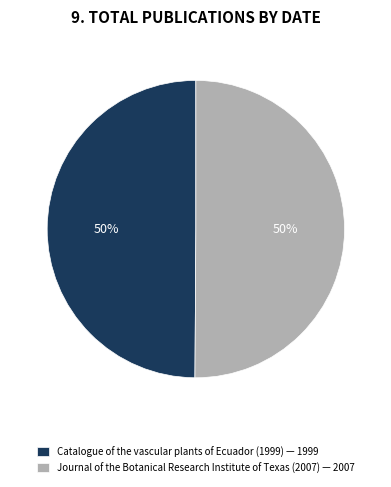

Do Journal of the Botanical Research Institute of Texas (2007) — 2007 and Catalogue of the vascular plants of Ecuador (1999) — 1999 together represent more than half of the pie?

Yes